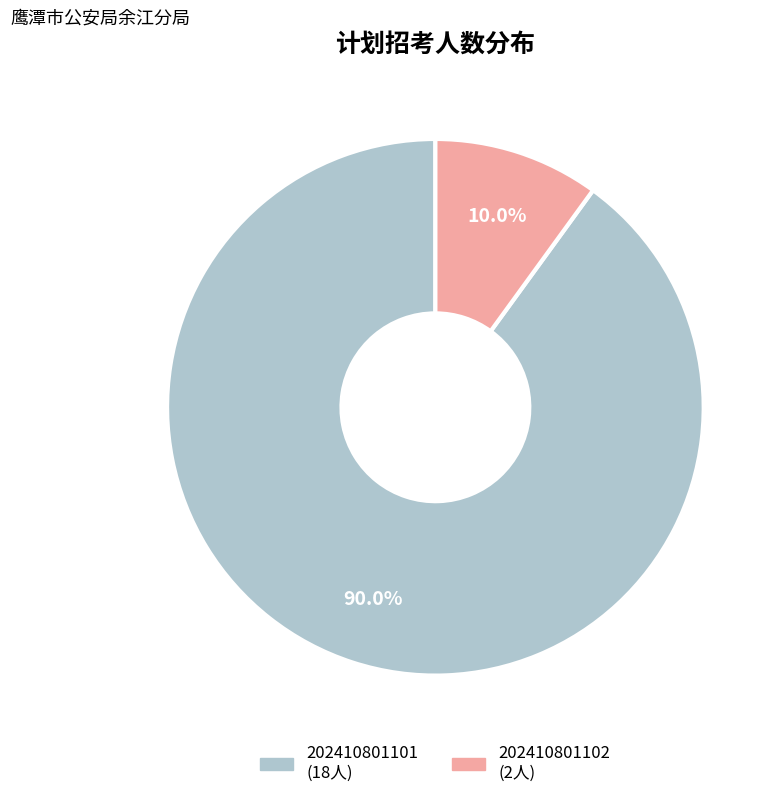

What is the largest slice in the pie chart?

202410801101